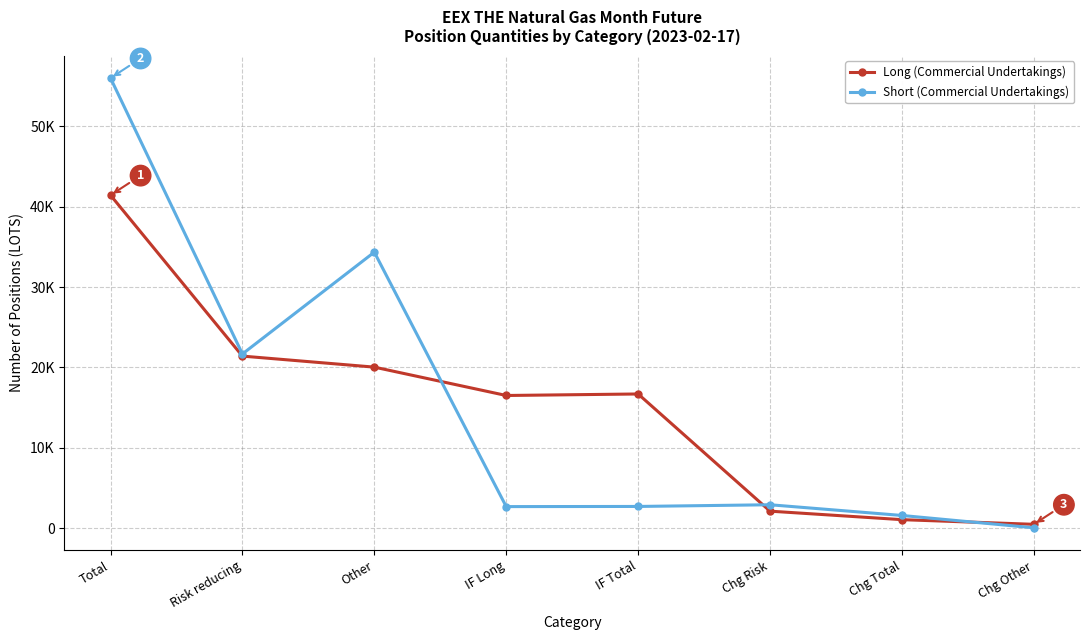

What is the highest value of the Short (Commercial Undertakings) series?

56030